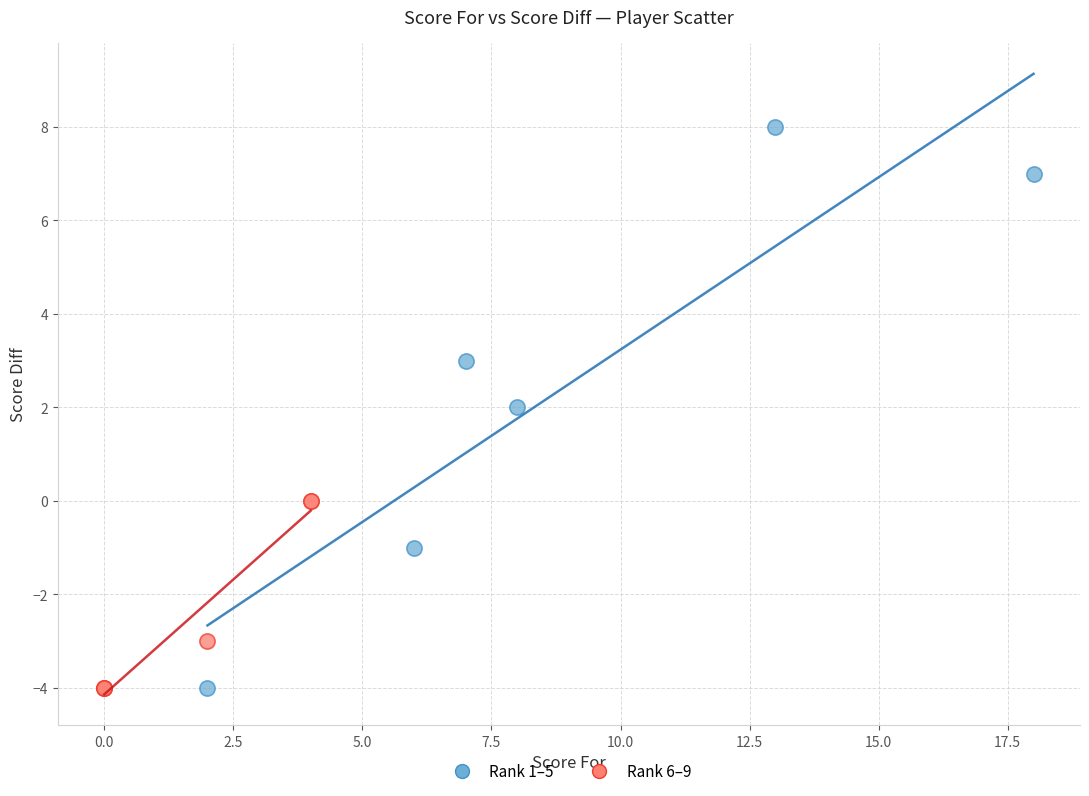

Which series has the widest spread of Y values?

Rank 1–5